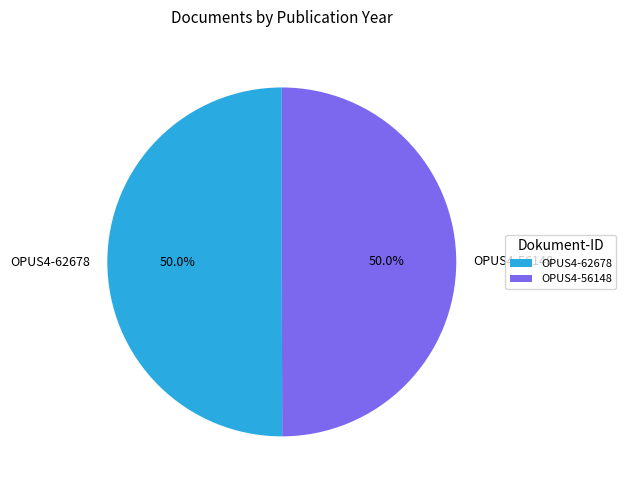

What is the ratio of the value at OPUS4-56148 to the value at OPUS4-62678?

1.0